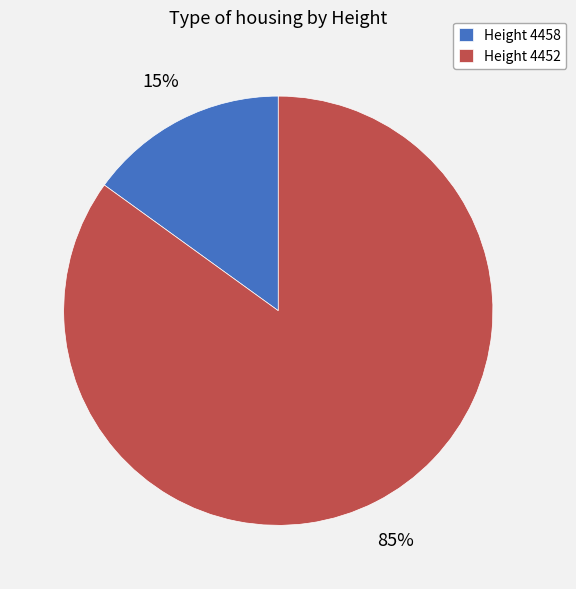

Count the number of slices in the pie.

2